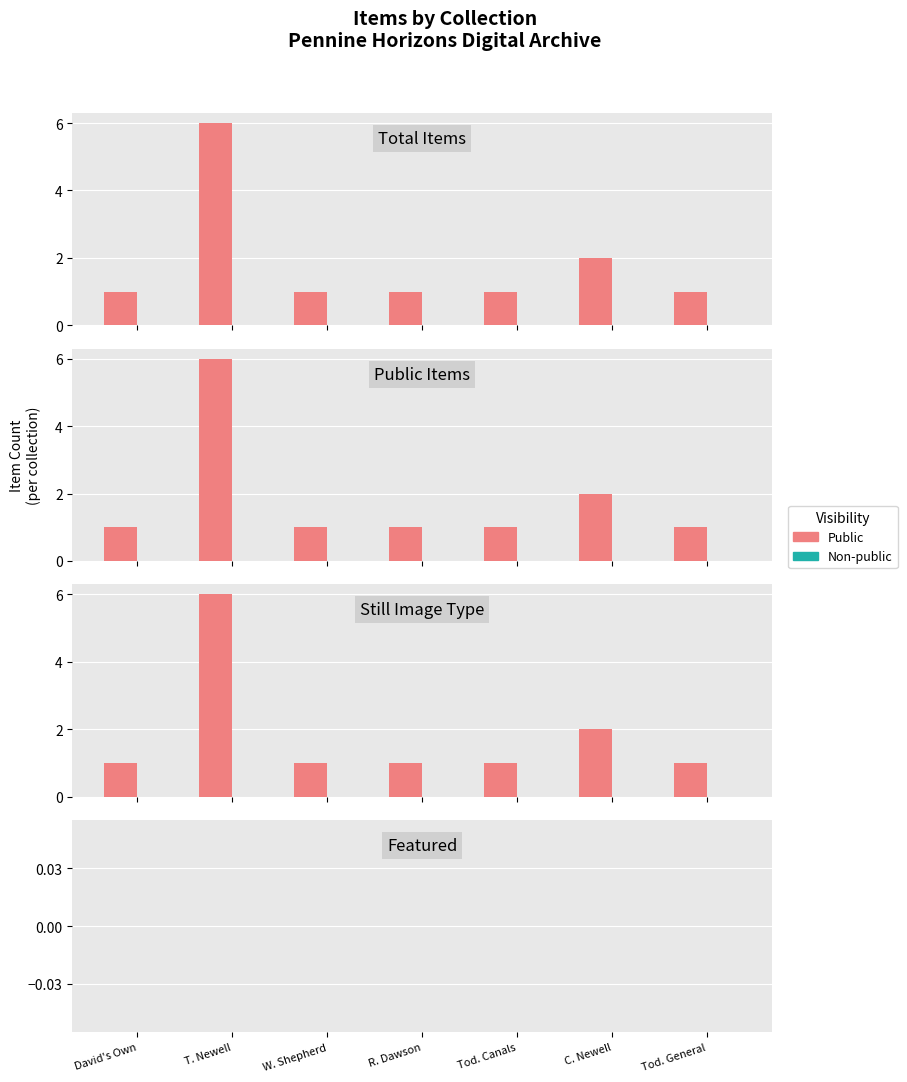

What is the difference between the maximum and minimum values?

5